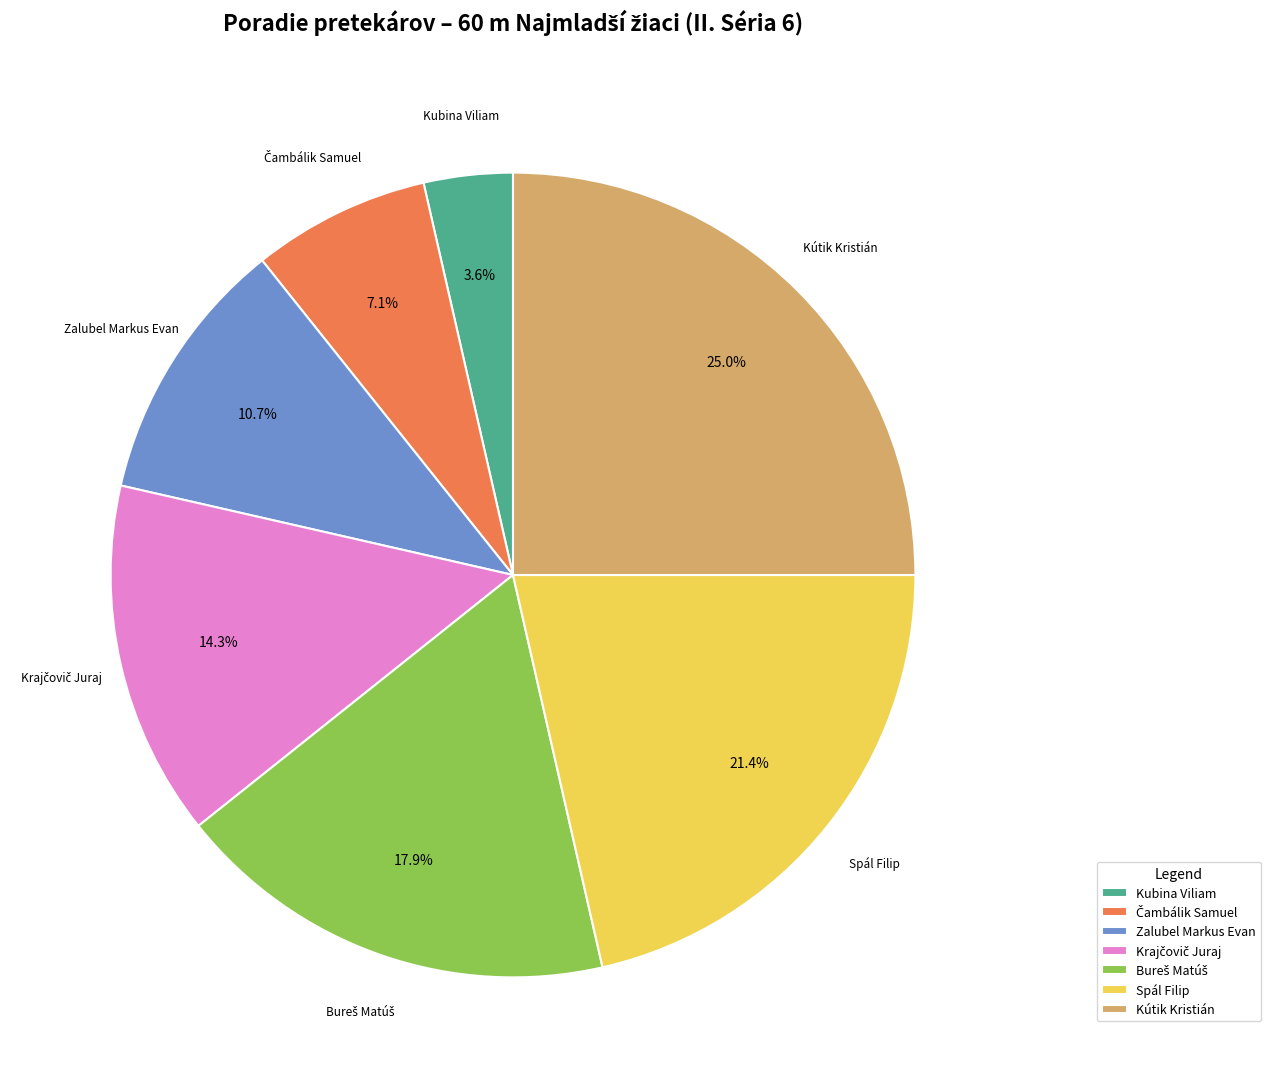

Is there any slice that represents more than half of the pie?

No